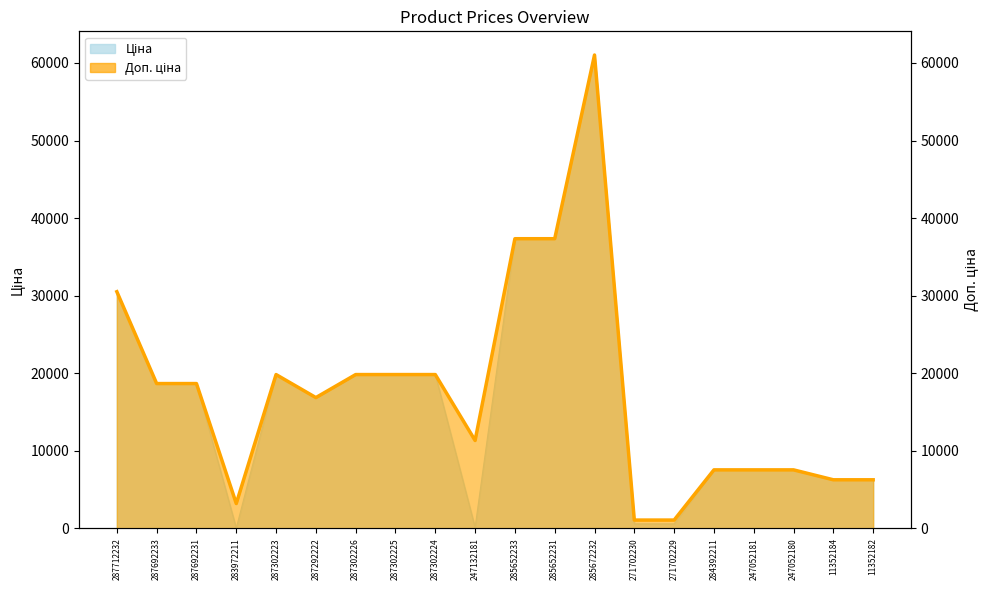

What is the minimum value shown in the chart?

32.0